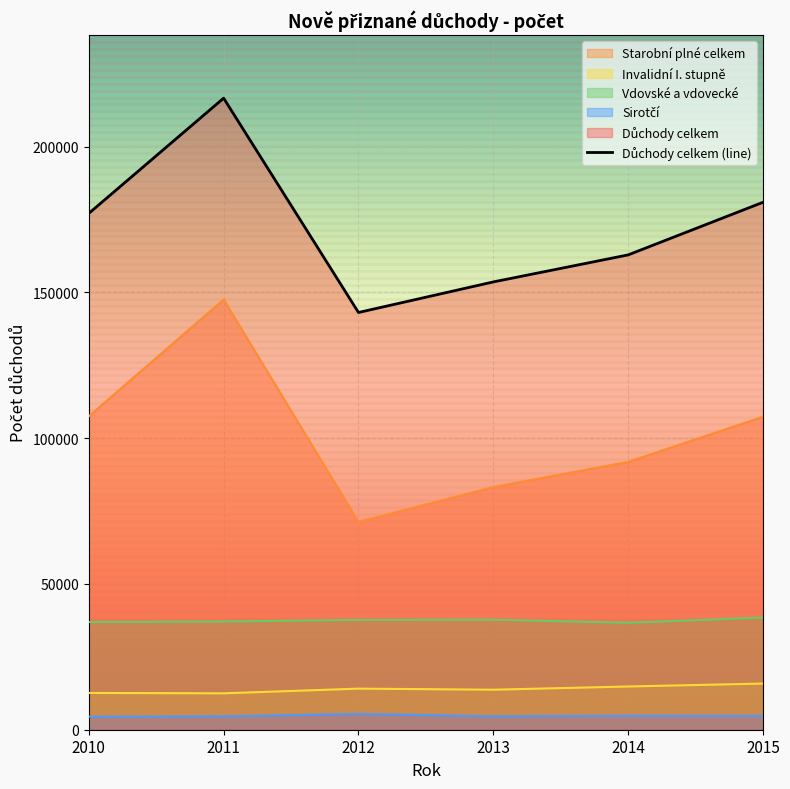

What is the minimum value shown in the chart?

4503